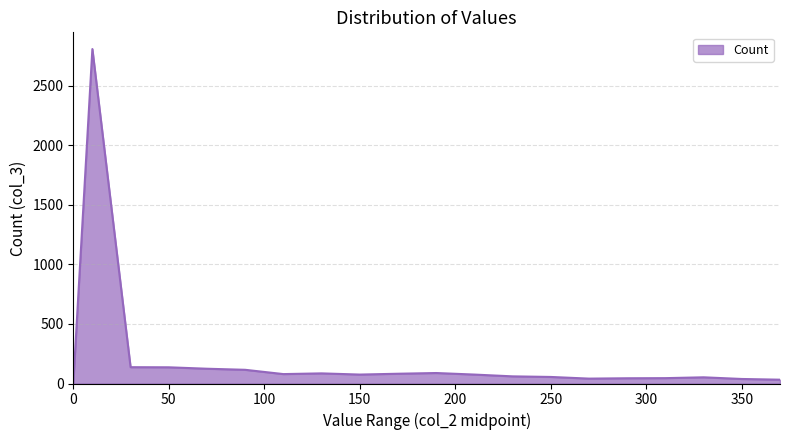

What is the maximum value shown in the chart?

2808